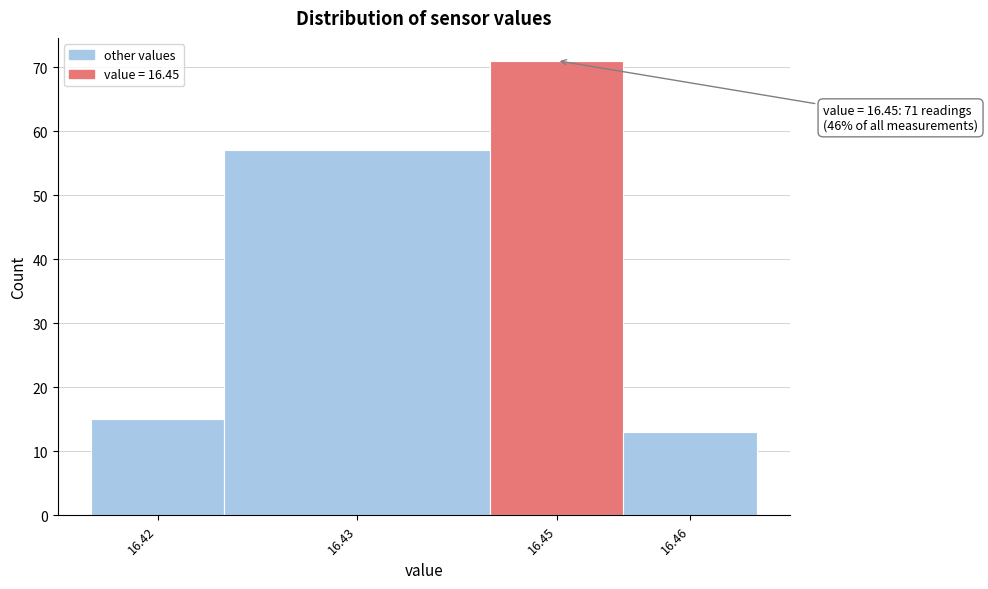

Reading left to right, transcribe all the data shown in this chart.

15	57	71	13